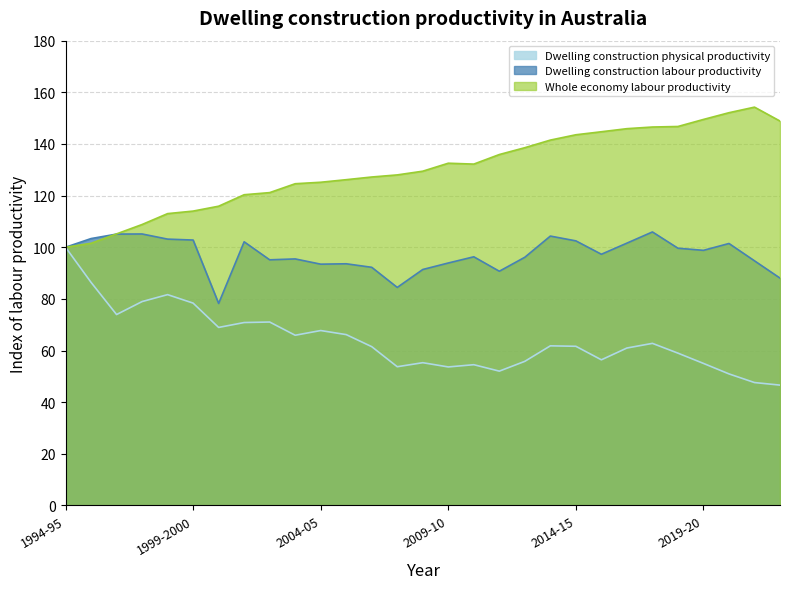

How many data points in Dwelling construction labour productivity are less than 97?

14